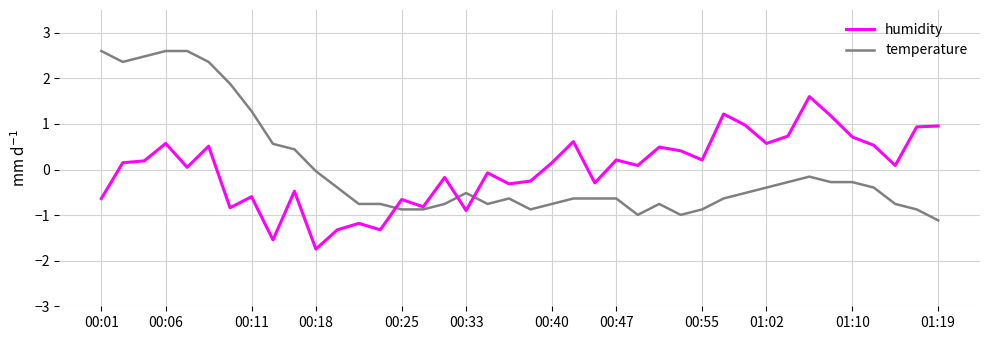

What is the maximum value shown in the chart?

2.6